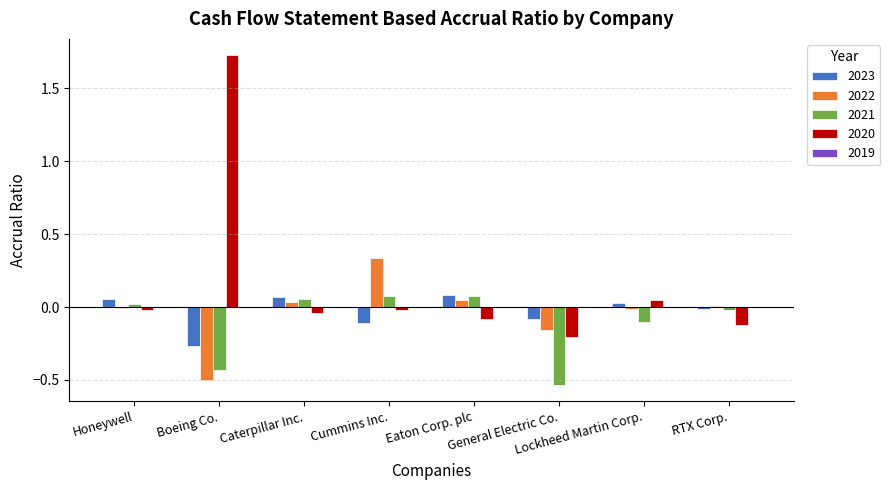

How many positive values does the 2023 series have?

4